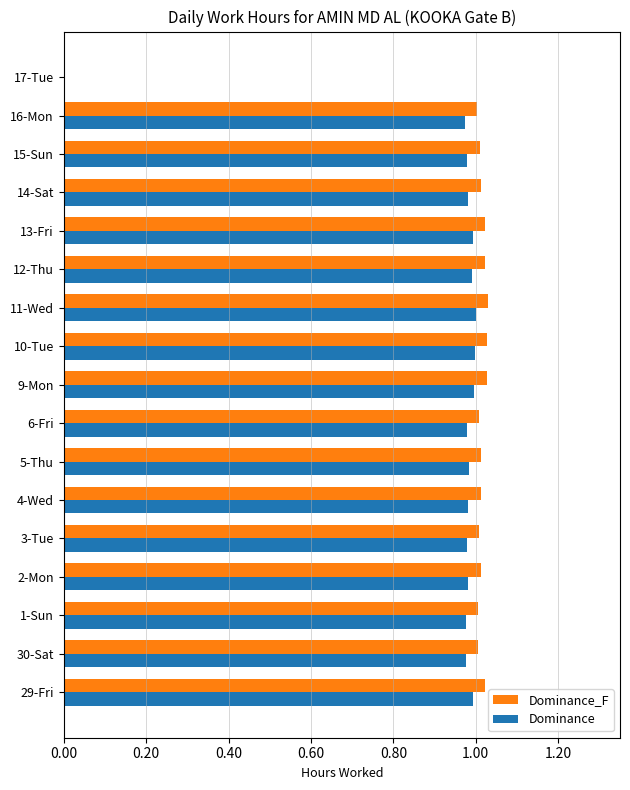

Which series has the largest total across all categories?

Dominance_F